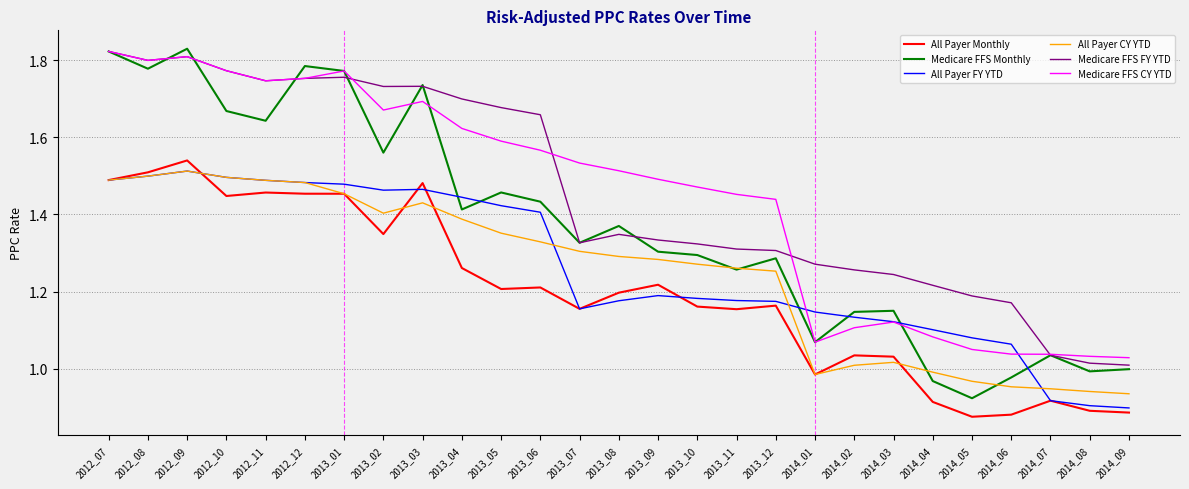

Which category has the lowest value in the Medicare FFS Monthly series?

2014_05